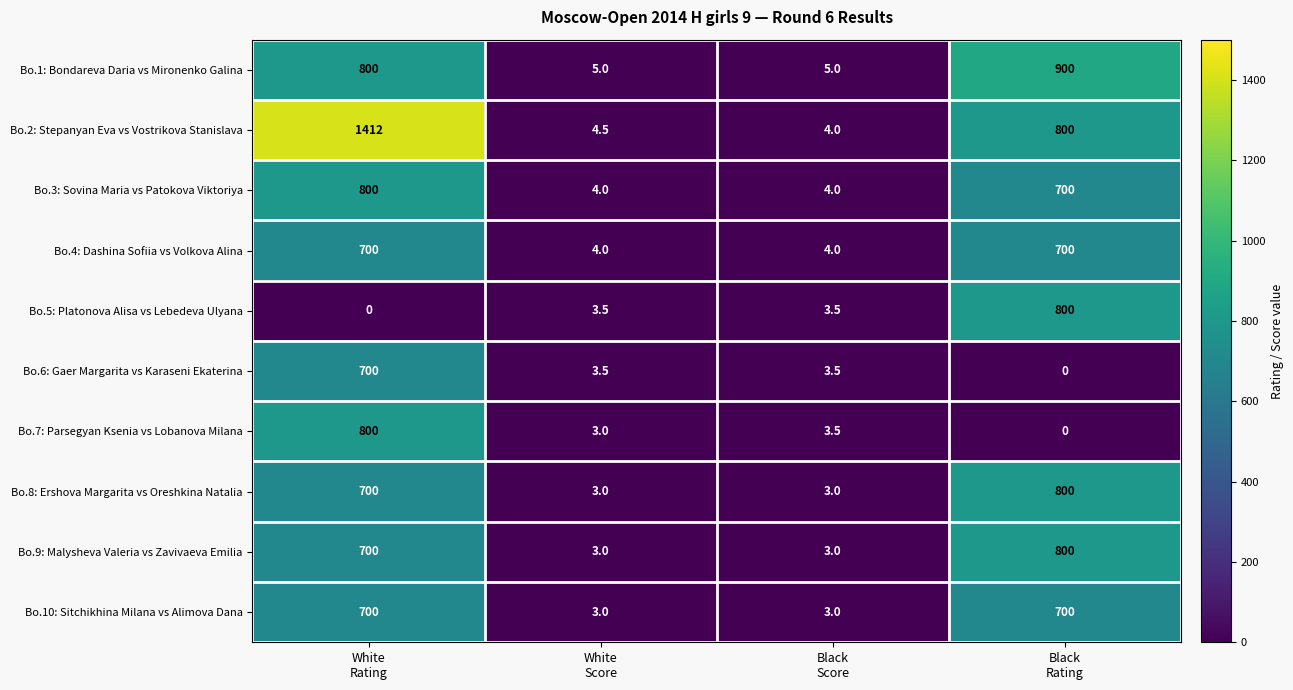

What is the difference between the second highest and minimum values in the Bo.1: Bondareva Daria vs Mironenko Galina series?

795.0